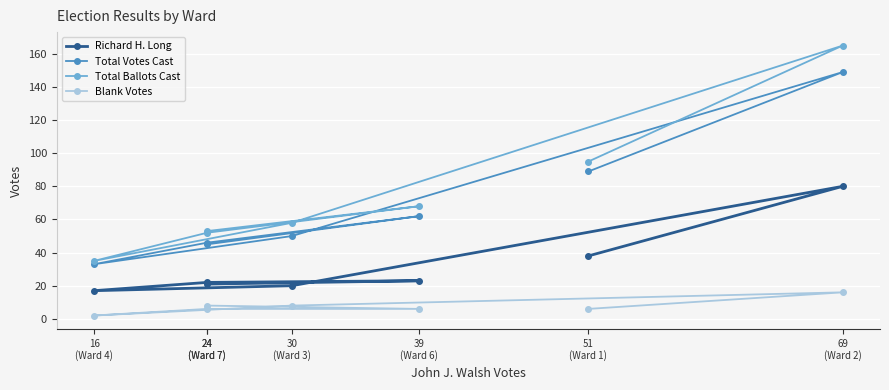

Is this an area chart (filled region under the line)?

No